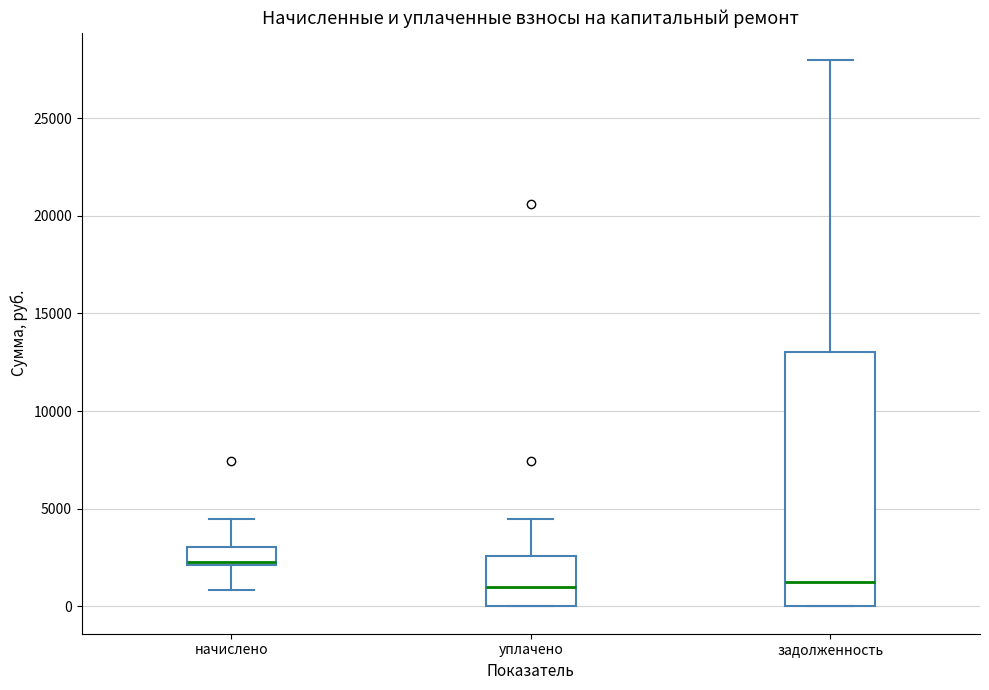

Which box is the tallest, from its lower edge to its upper edge?

задолженность